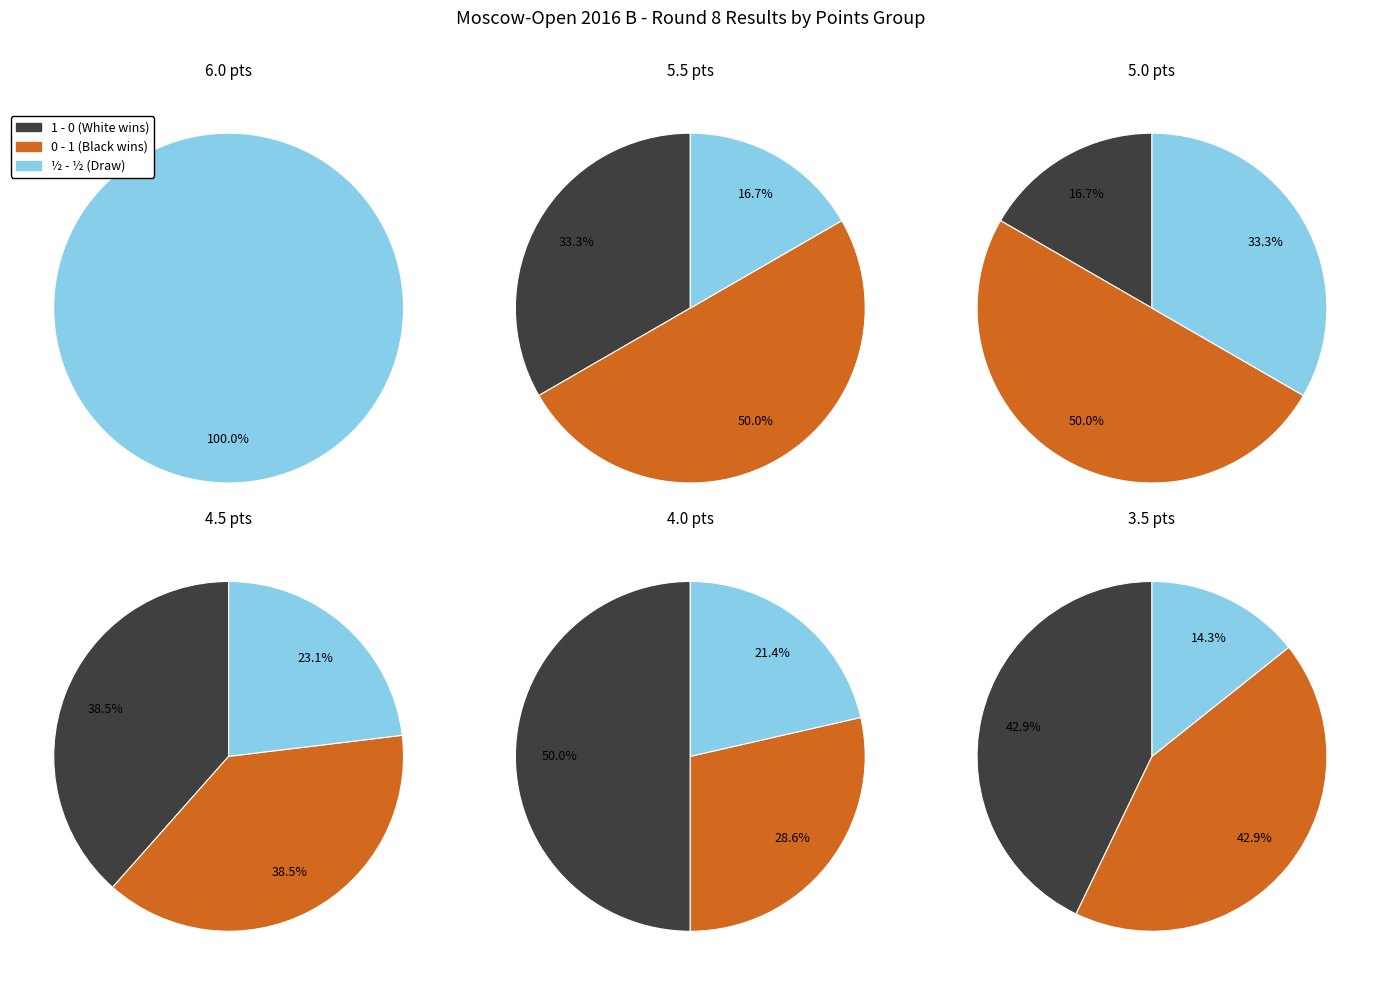

Rank the categories by value from lowest to highest.

½ - ½, 1 - 0, 0 - 1